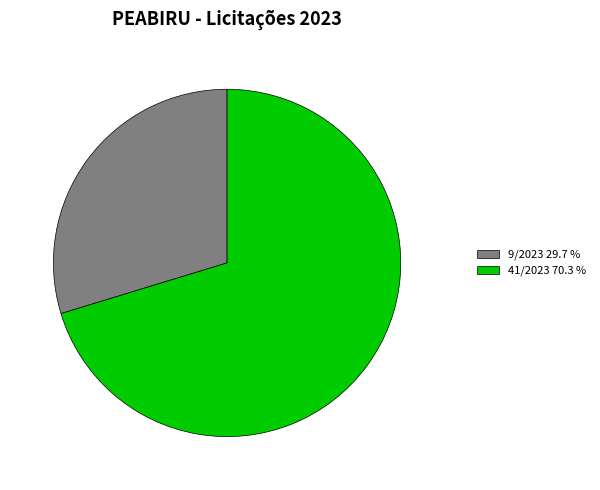

Is it true that 9/2023 is 30% of the pie?

True